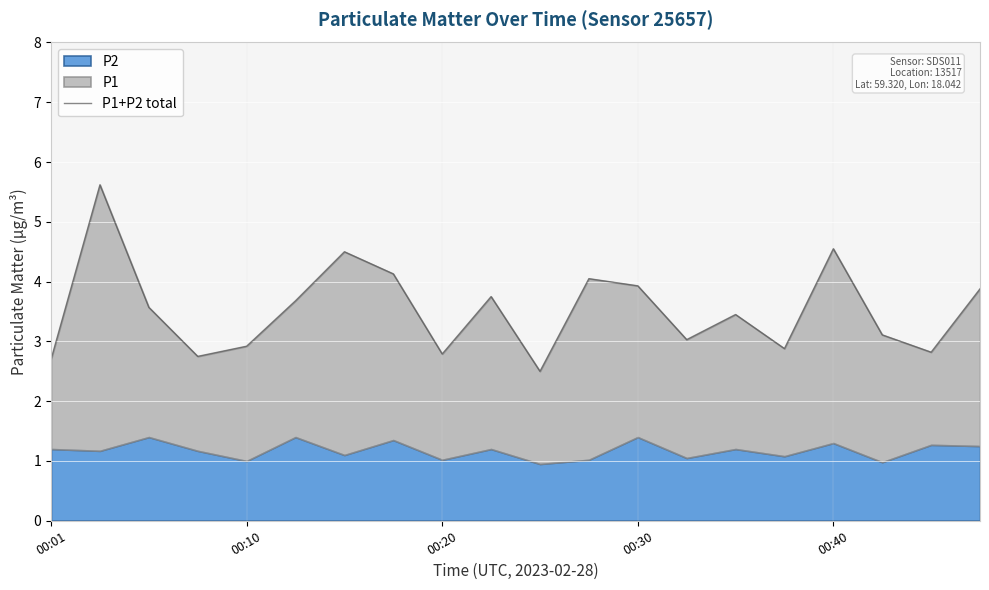

How many lines are shown in the chart?

1